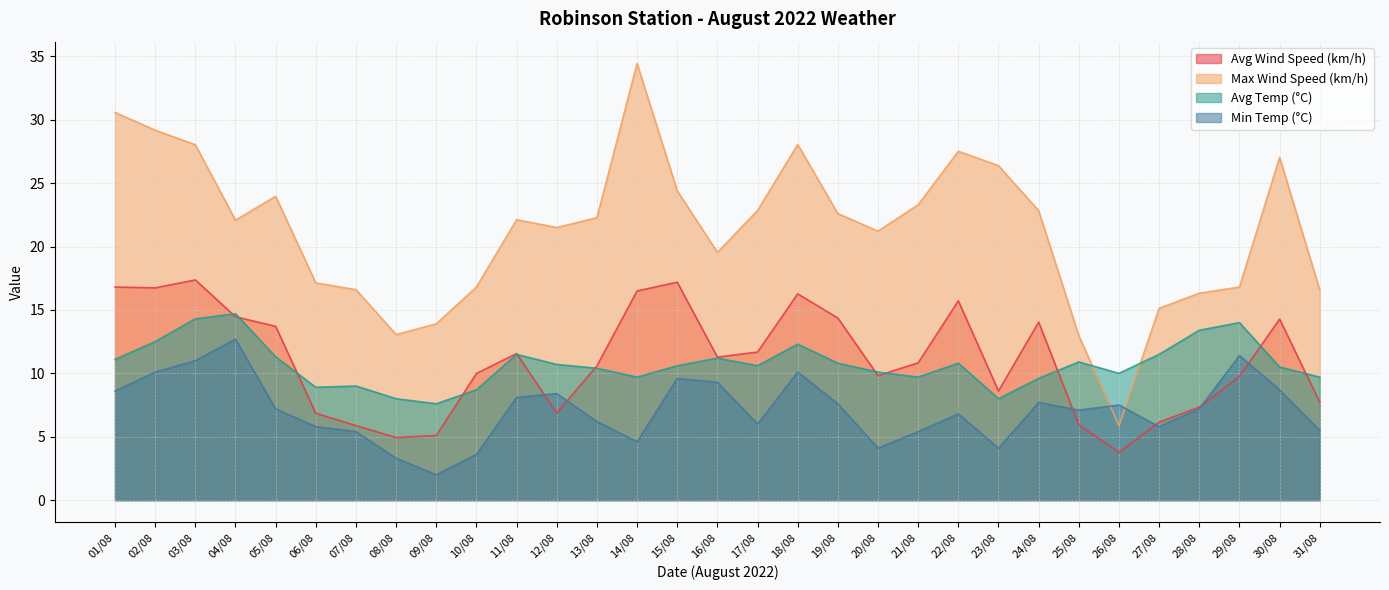

At which category does the chart reach its peak across all series?

14/08